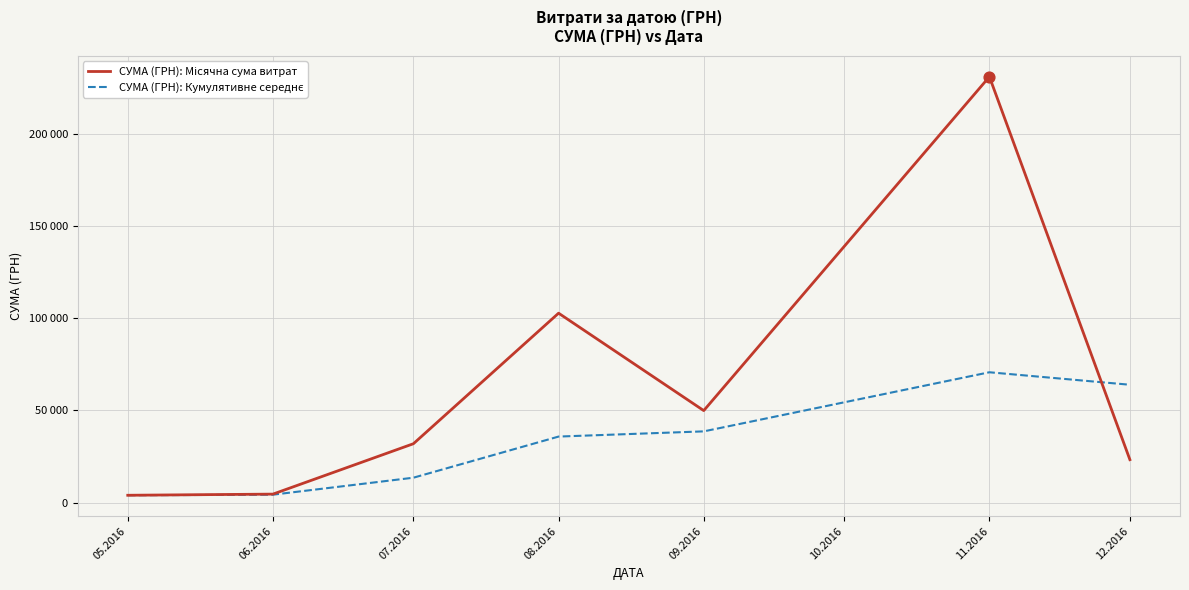

Does the chart have visible grid lines?

Yes